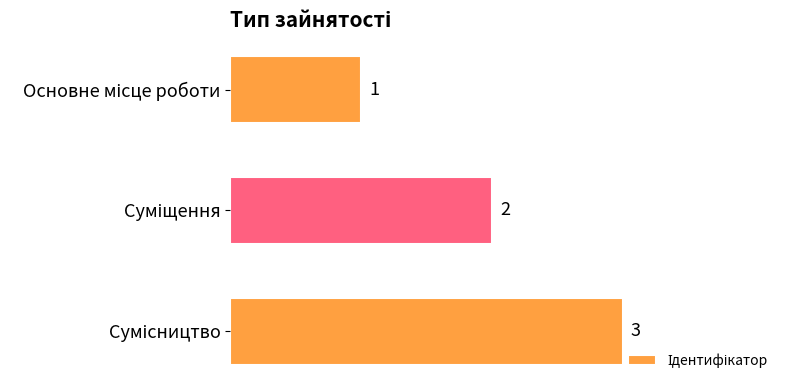

What is the value of the 2nd bar from the top?

2